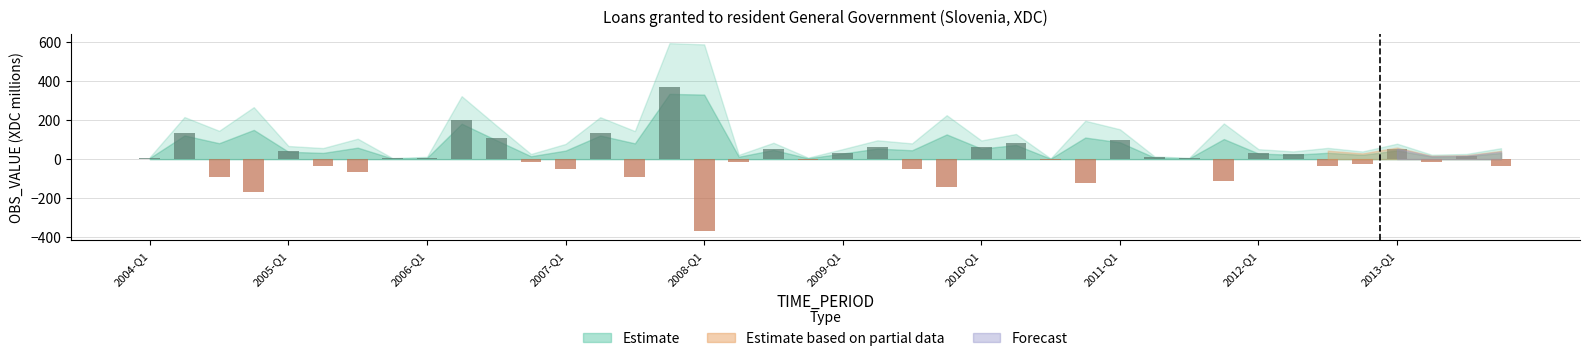

What is the sum of all values?

86.2